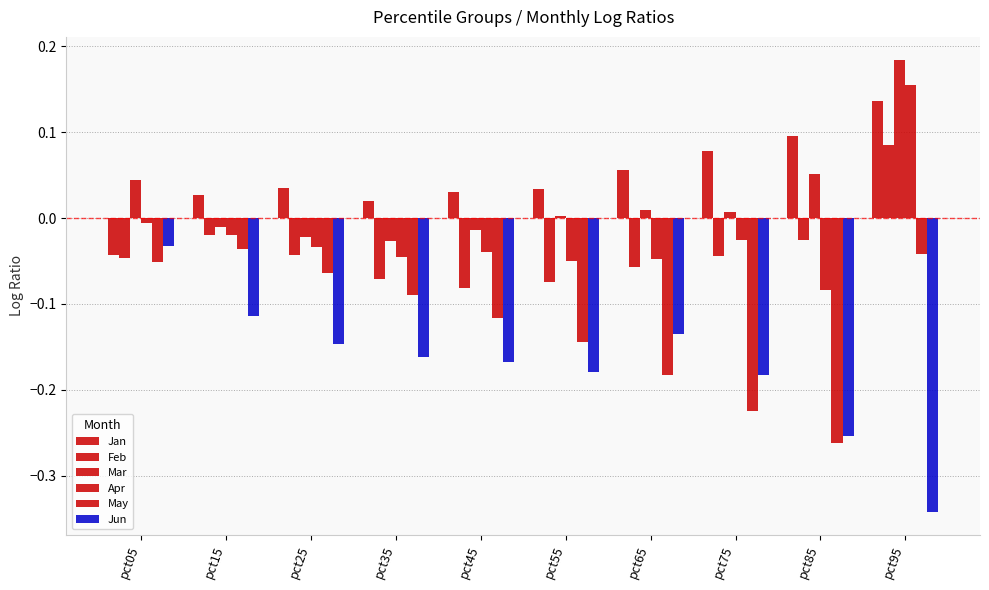

Rank the series by their maximum value, from lowest to highest.

May, Jun, Feb, Jan, Apr, Mar